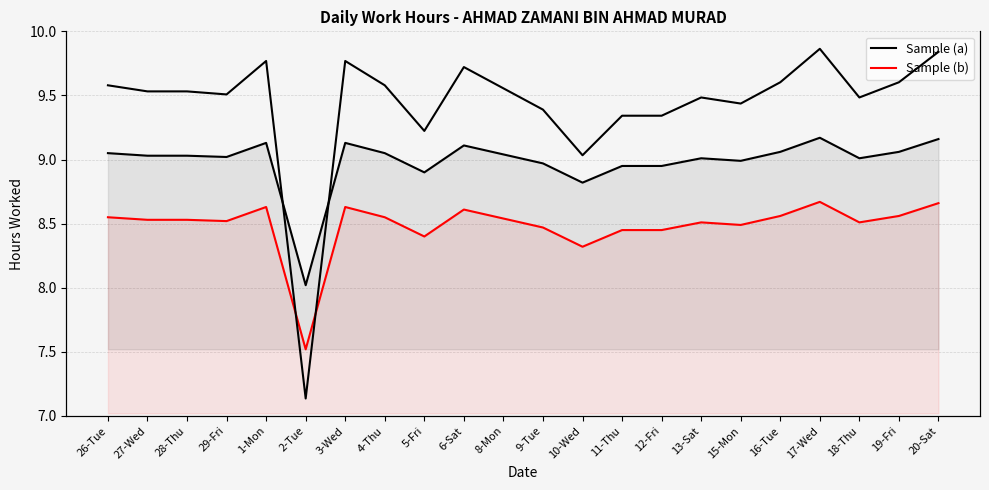

What is the label of the 7th point from the right?

13-Sat